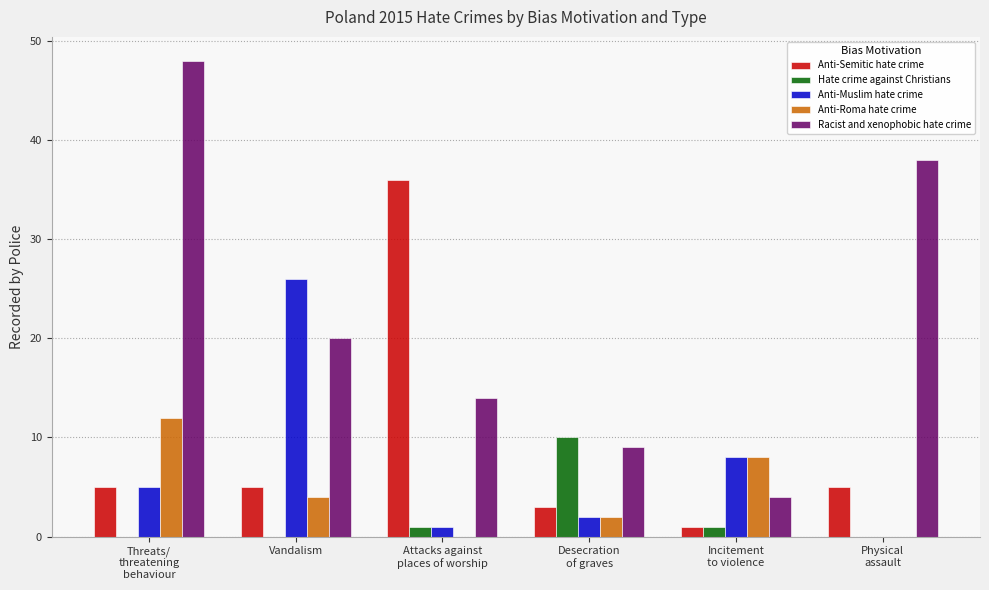

Is it true that Anti-Roma hate crime equals 12 at Threats/
threatening
behaviour?

True